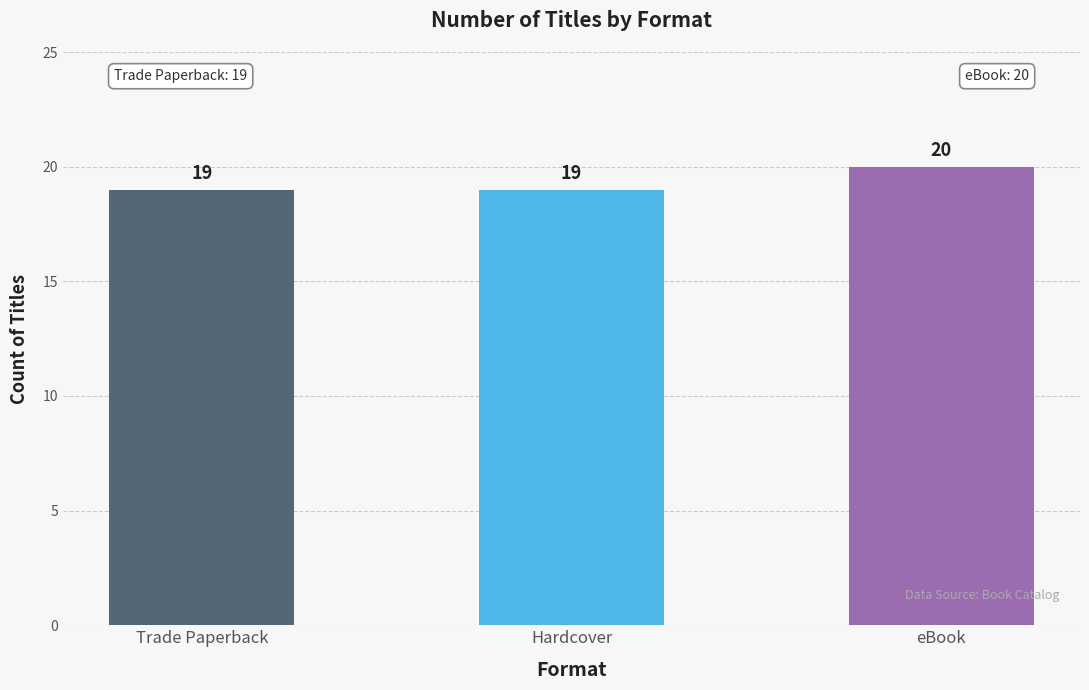

How many values are between 19 and 20?

3